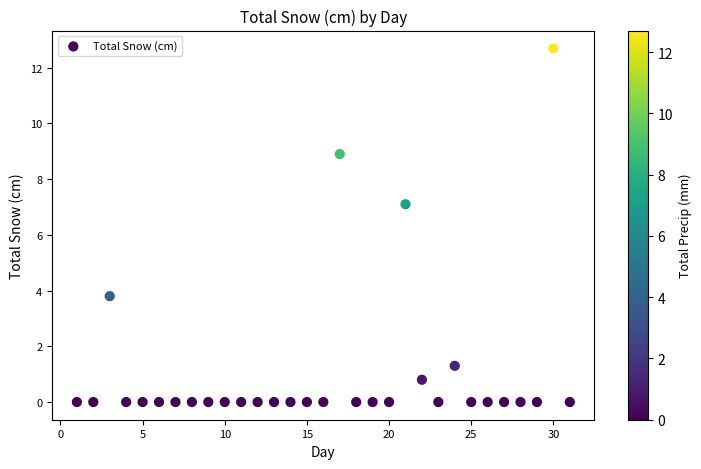

What is the range of X values (max minus min)?

30.0